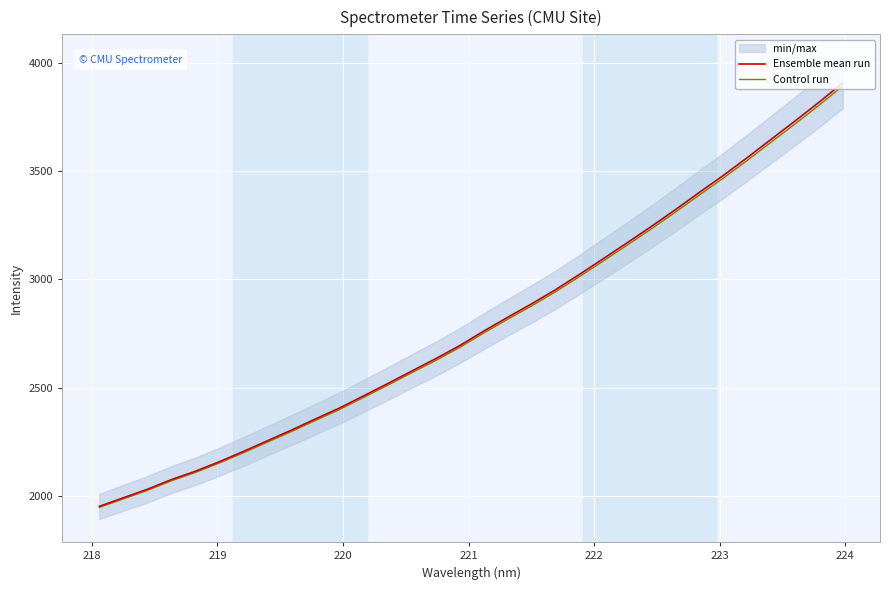

True or false: Control run and Ensemble mean run intersect in this chart.

False